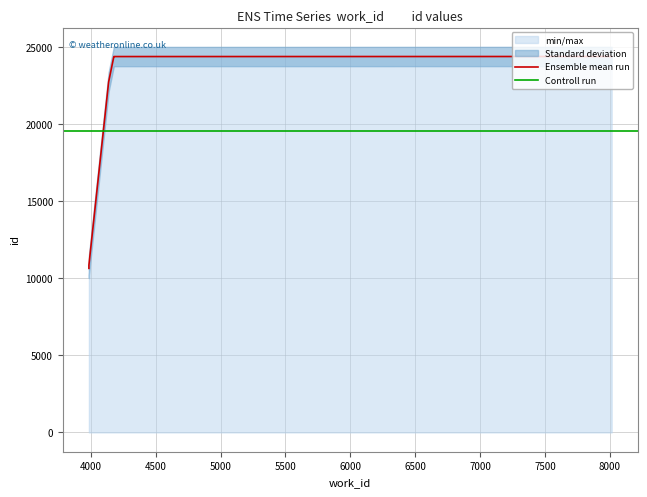

Where does the data first go above 24370?

4178